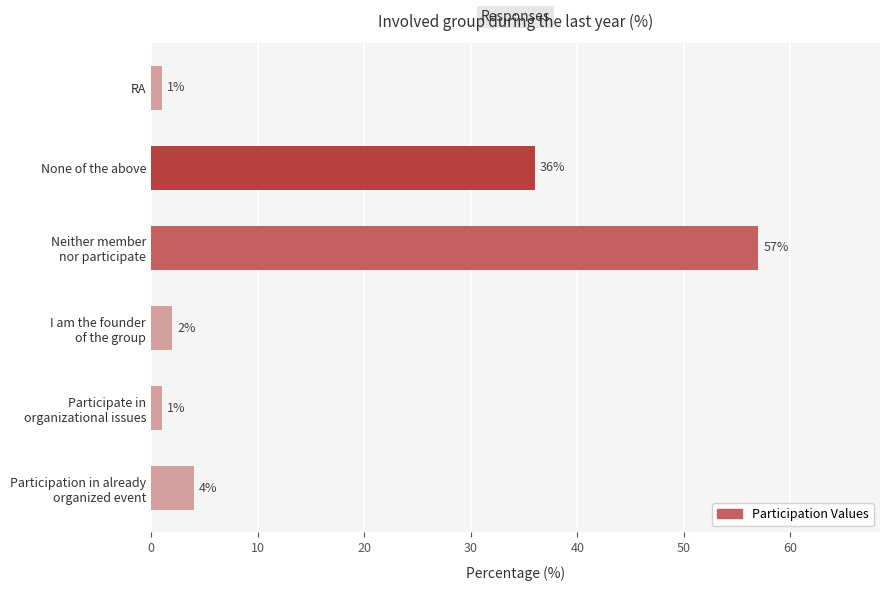

Are the bars grouped side by side (vs. stacked)?

No